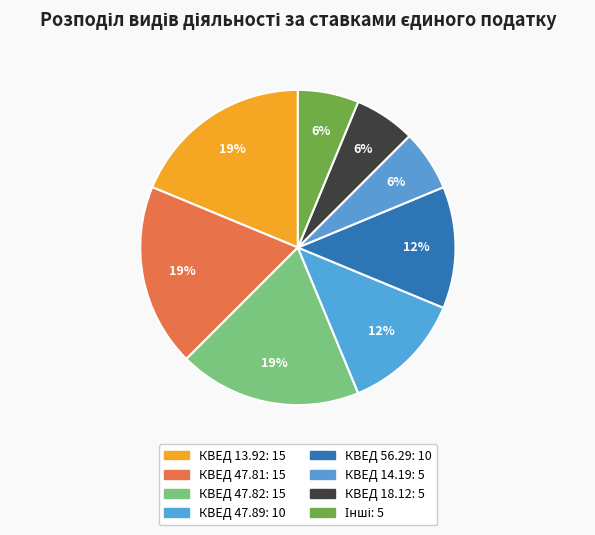

Which category has the biggest portion of the pie?

КВЕД 13.92